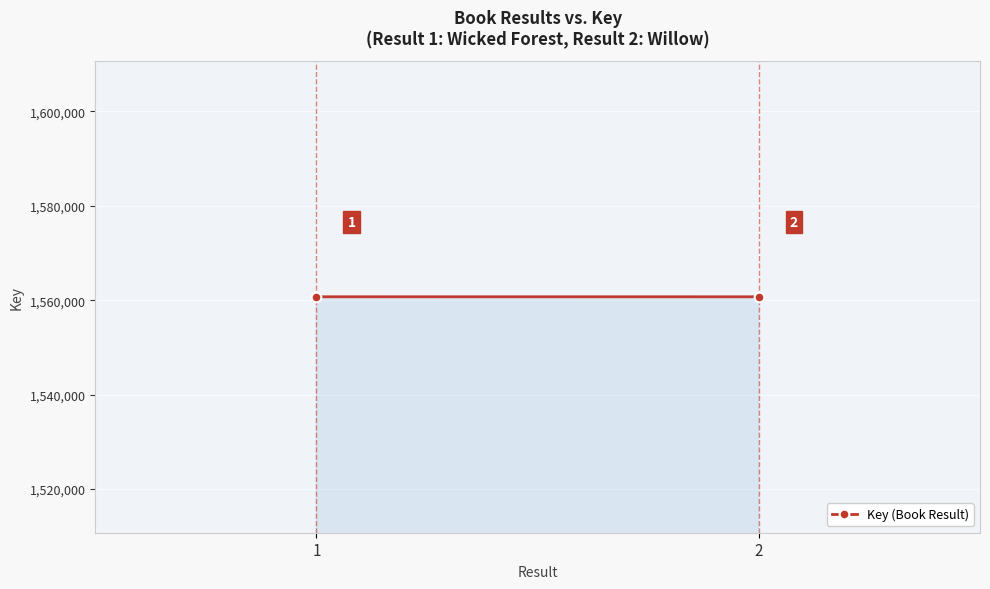

Which label corresponds to the smallest value in the chart?

2